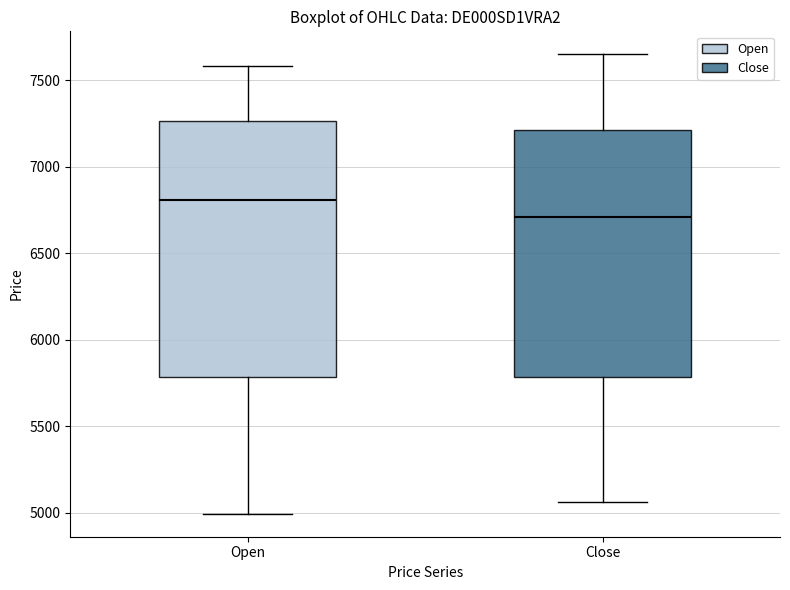

Reading left to right, read every box against the y-axis: the position of its median line, the range the box covers, and the ends of its whiskers. The values are not printed on the chart, so give them approximately, as read against the axis.

Open: median 6800, box 5800 to 7250, whiskers 5000 to 7600
Close: median 6700, box 5800 to 7200, whiskers 5050 to 7650